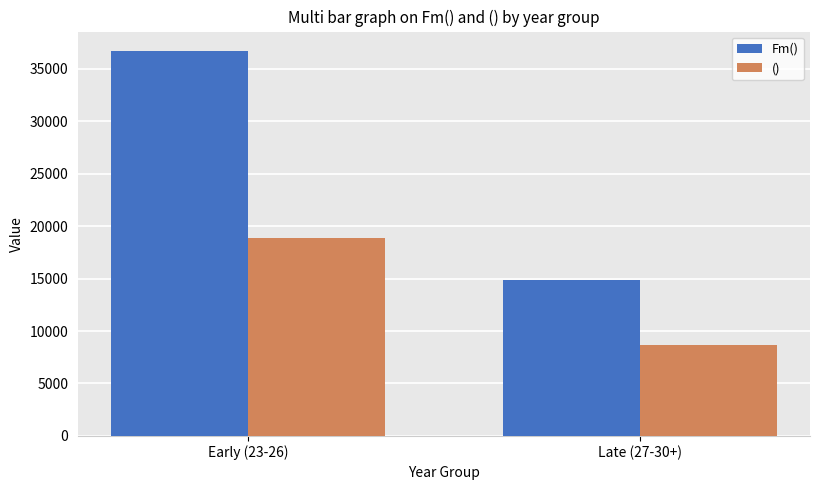

How many Fm() values are between 14879 and 36700?

2